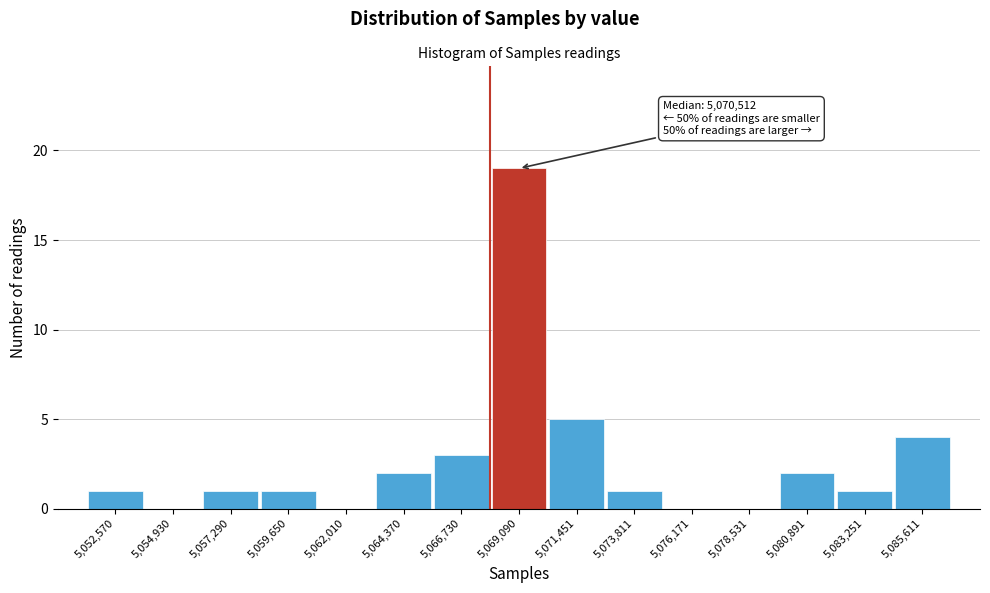

Reading left to right, extract all data points from this chart.

5,052,570=1	5,054,930=0	5,057,290=1	5,059,650=1	5,062,010=0	5,064,370=2	5,066,730=3	5,069,090=19	5,071,451=5	5,073,811=1	5,076,171=0	5,078,531=0	5,080,891=2	5,083,251=1	5,085,611=4